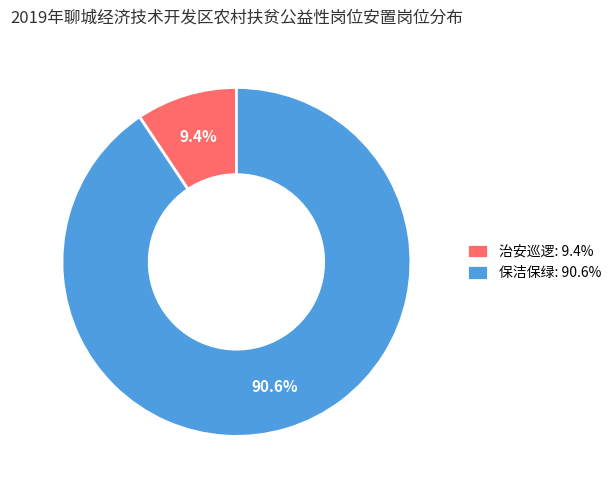

Combined, do 保洁保绿 and 治安巡逻 account for over 50%?

Yes